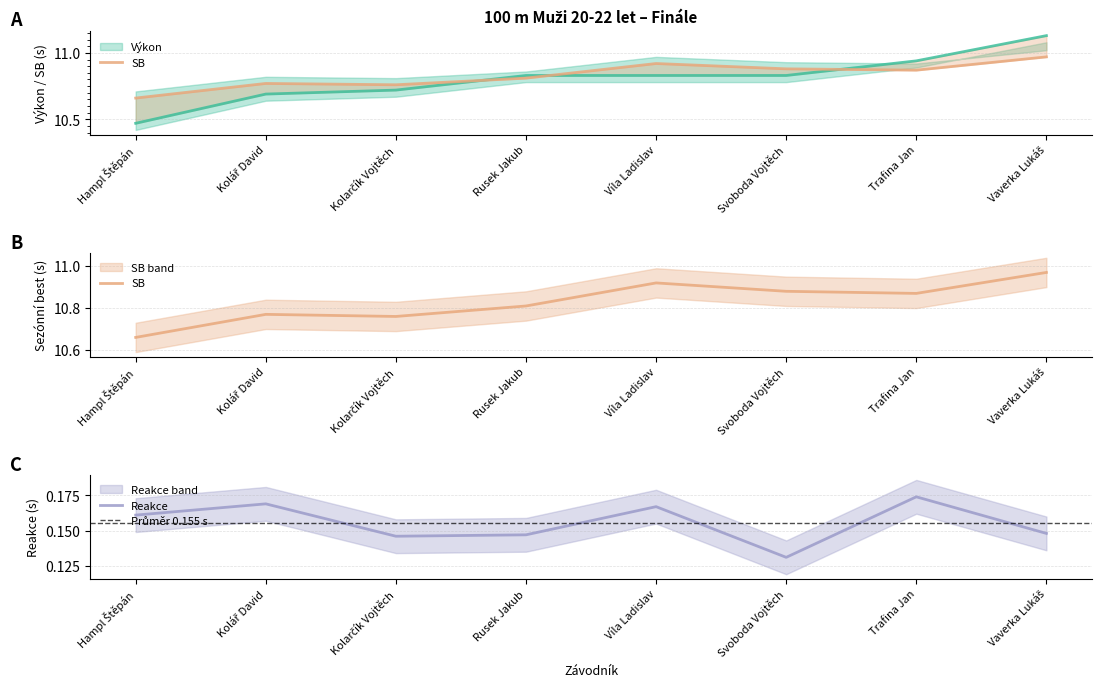

The SB series shows 11.0 at Vaverka Lukáš. True or false?

True